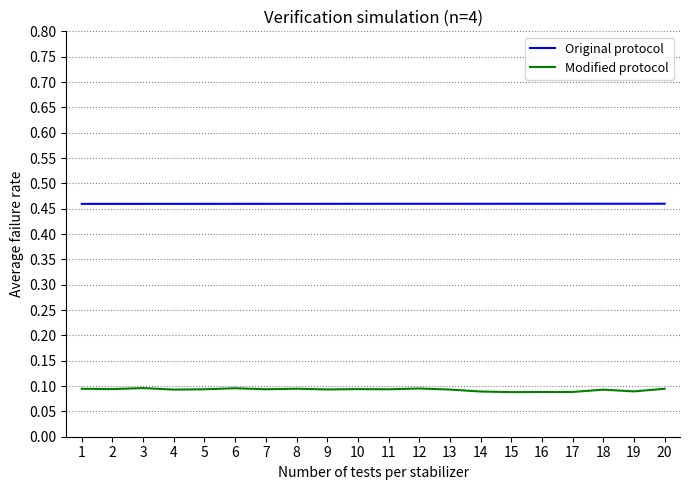

Does the chart display data point markers on the line(s)?

No